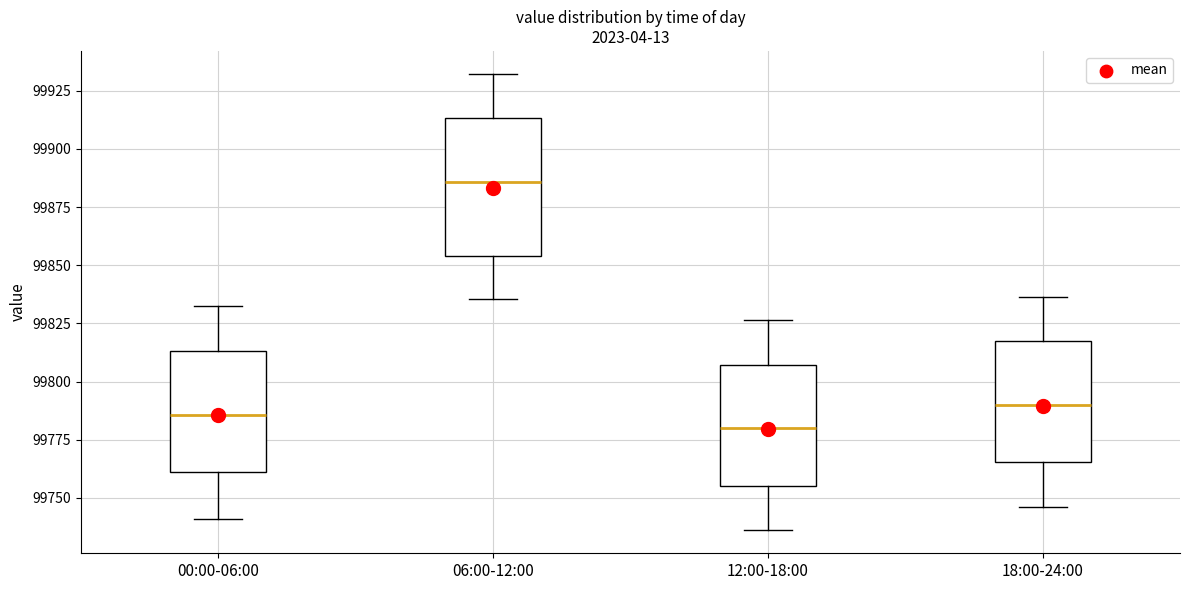

Where does the lower whisker of the box for 00:00-06:00 end on the y-axis? The values are not printed on the chart, so give them approximately, as read against the axis.

99740